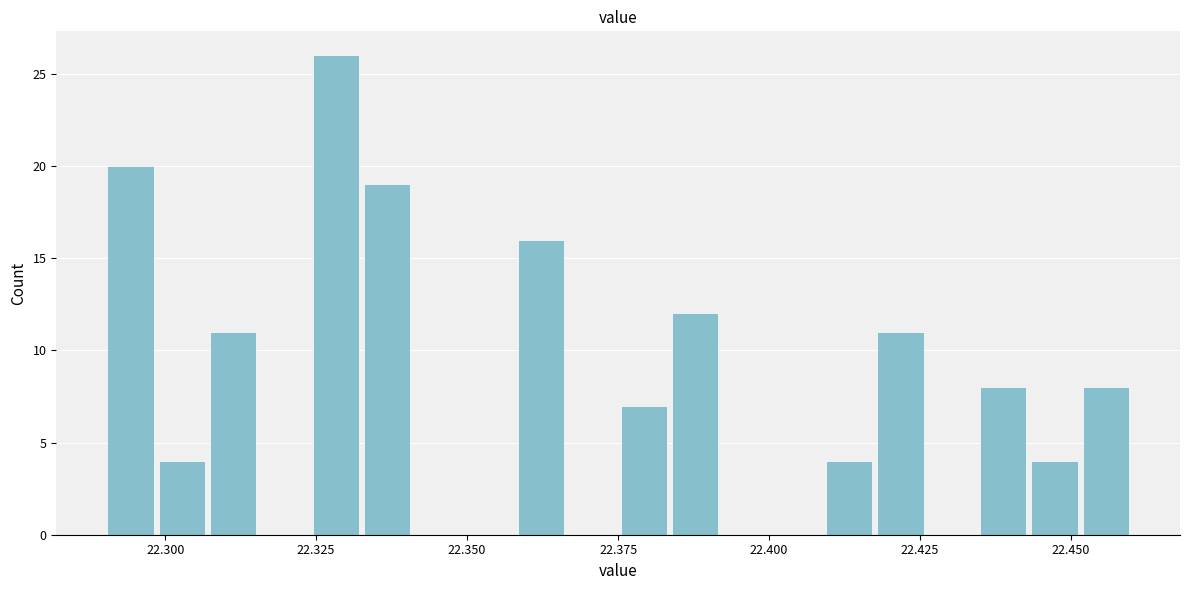

Around what value on the x-axis is the tallest bar? Give the approximate position of its centre, as read against the axis.

22.330